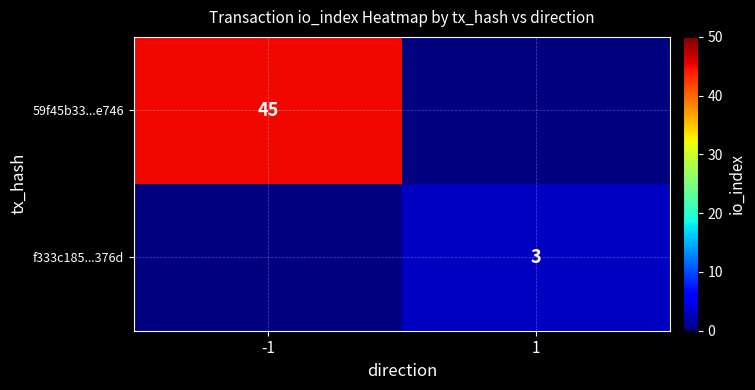

The 59f45b33...e746 series shows 72 at -1. True or false?

False